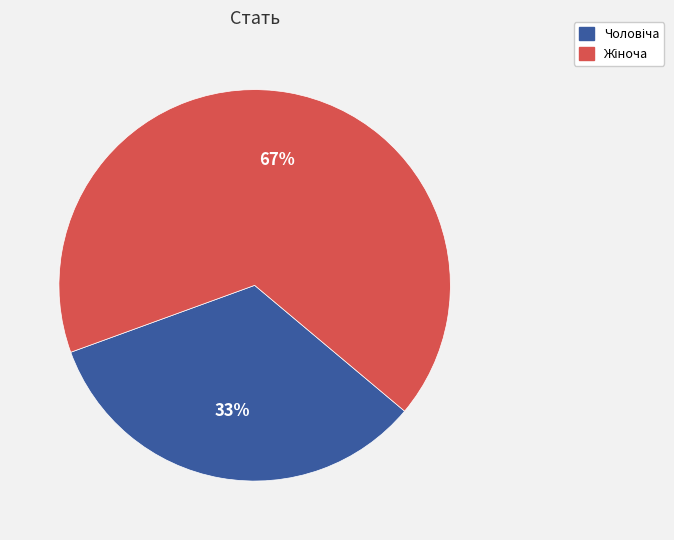

To the nearest percent, what is the average slice percentage?

50%